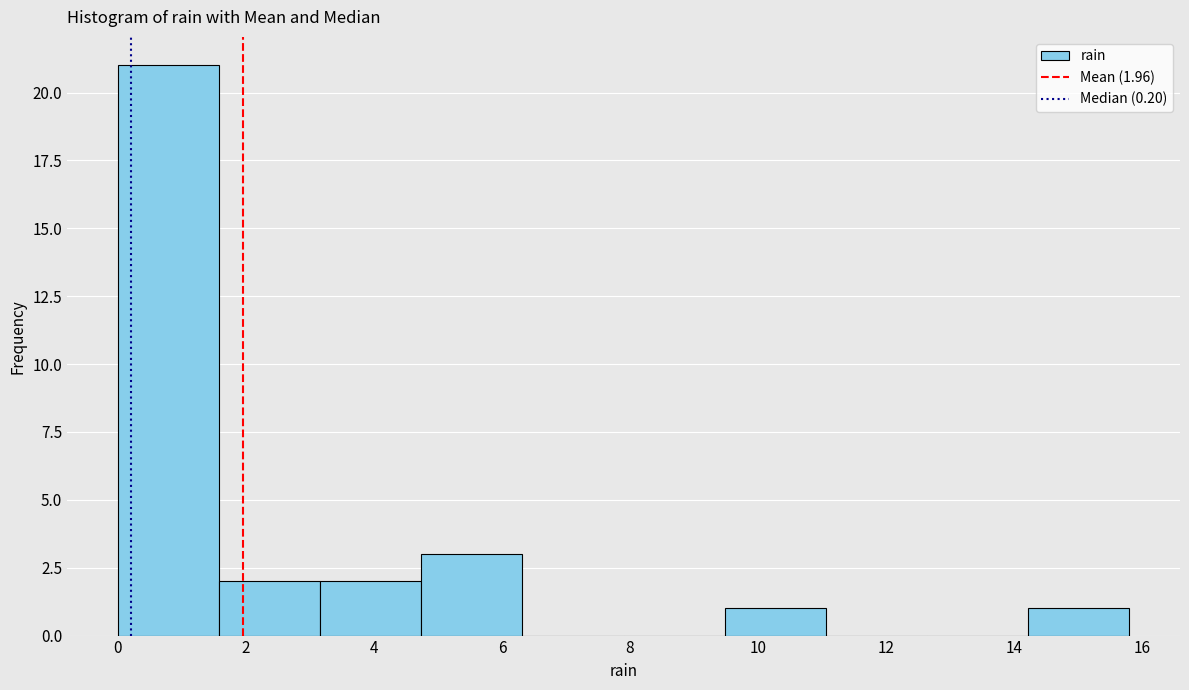

Which range on the x-axis has the tallest bar?

0.00 to 1.58